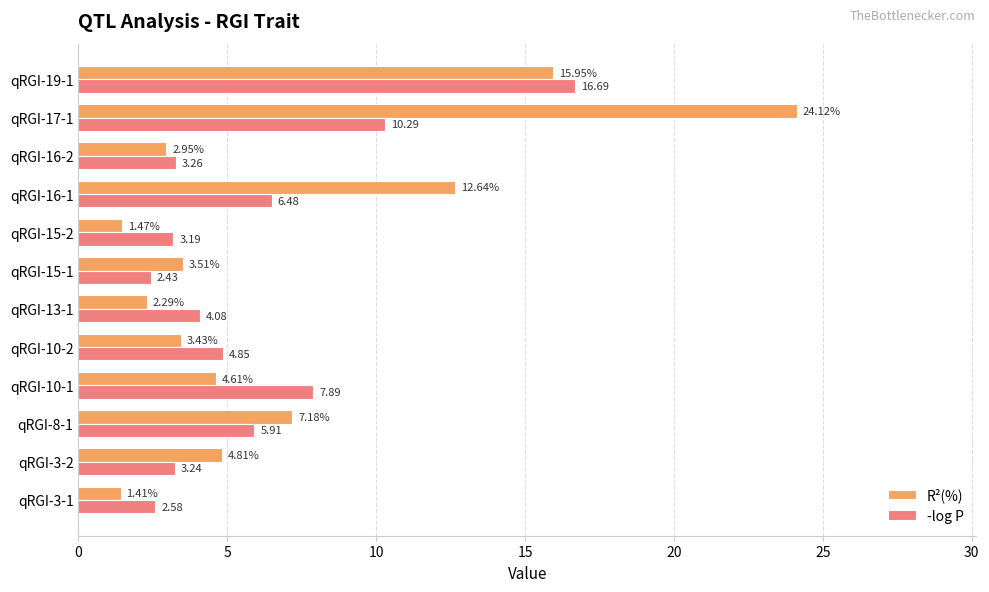

What is the sum of all R²(%) values?

84.4